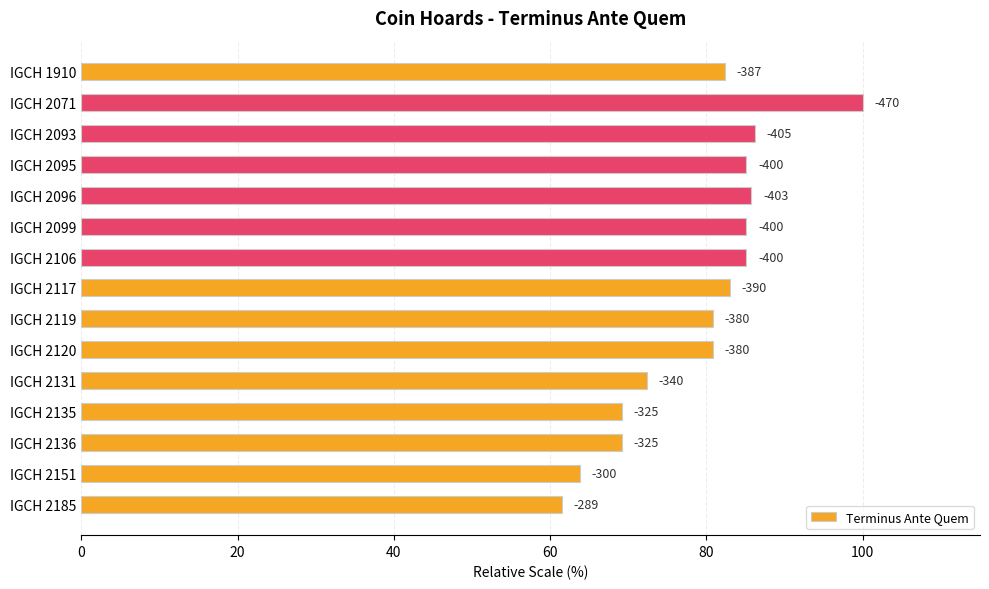

How many bars are there in total?

15